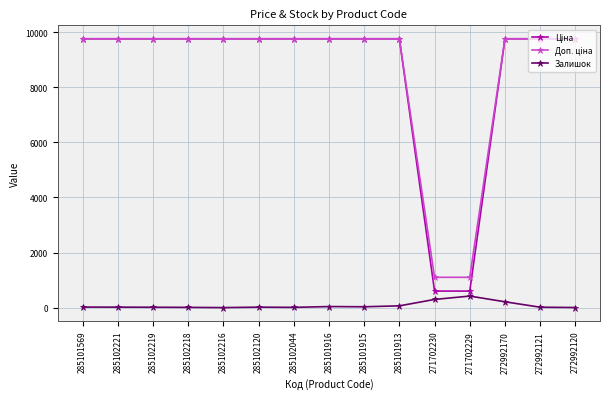

What is the spread (max minus min) of values at 271702229?

682.0